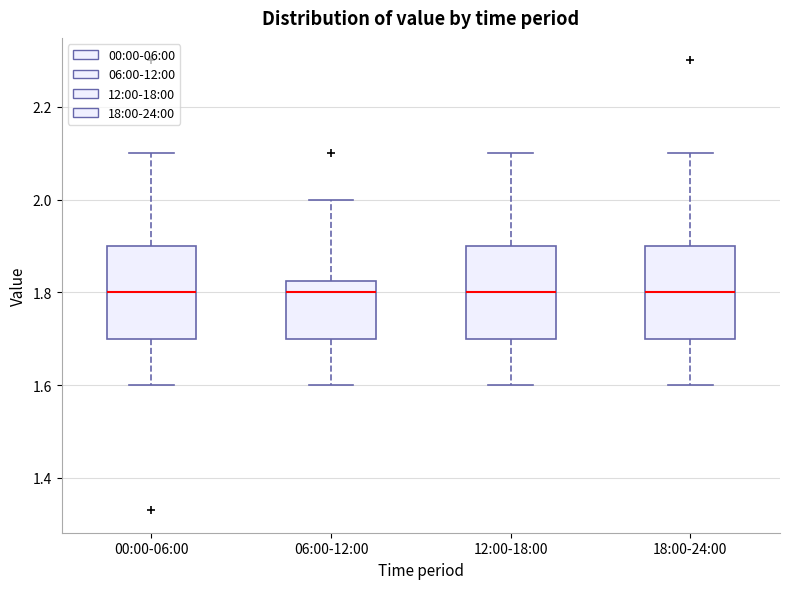

Where does the lower whisker of the box for 00:00-06:00 end on the y-axis? The values are not printed on the chart, so give them approximately, as read against the axis.

1.60